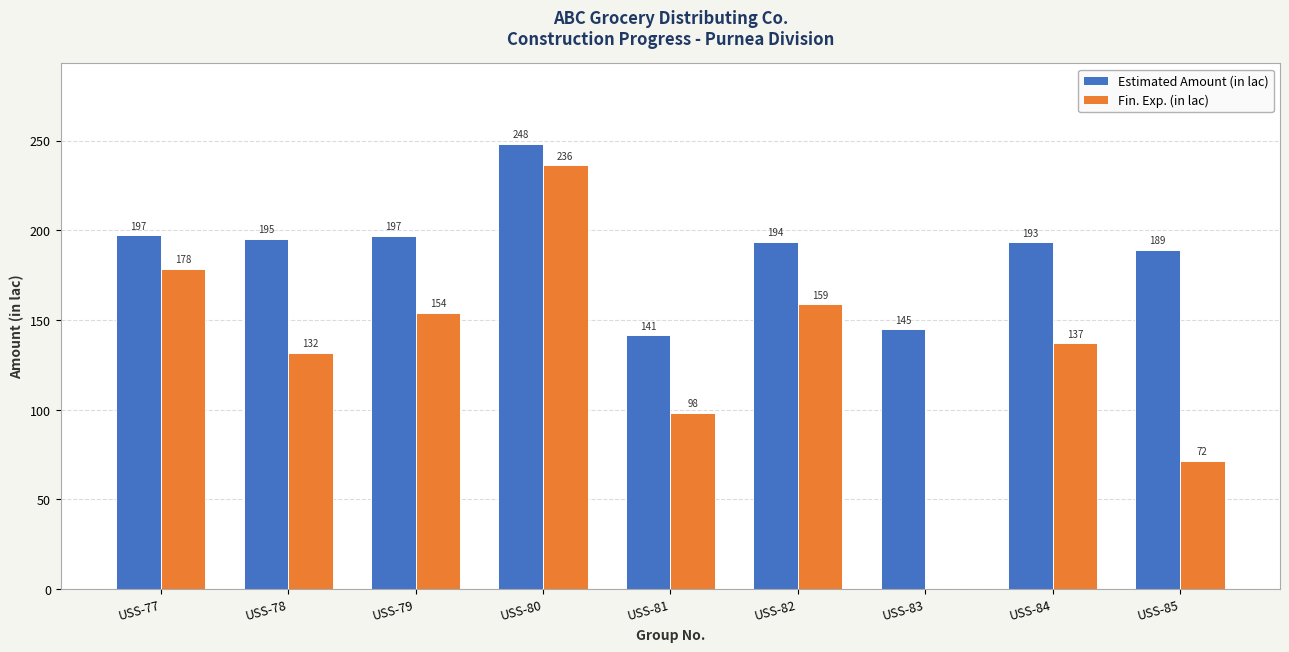

How many positive values does the Fin. Exp. (in lac) series have?

8